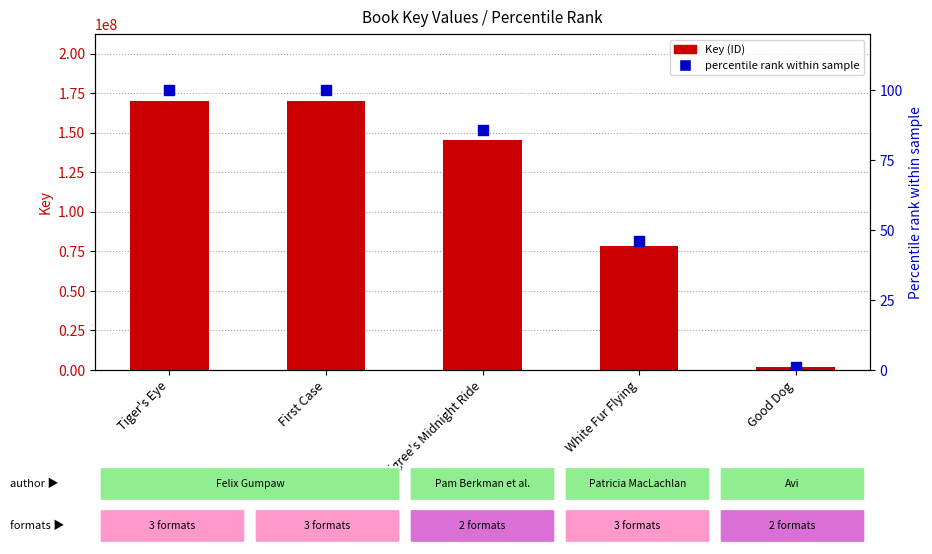

Which series reaches the maximum Y coordinate?

Key (ID)